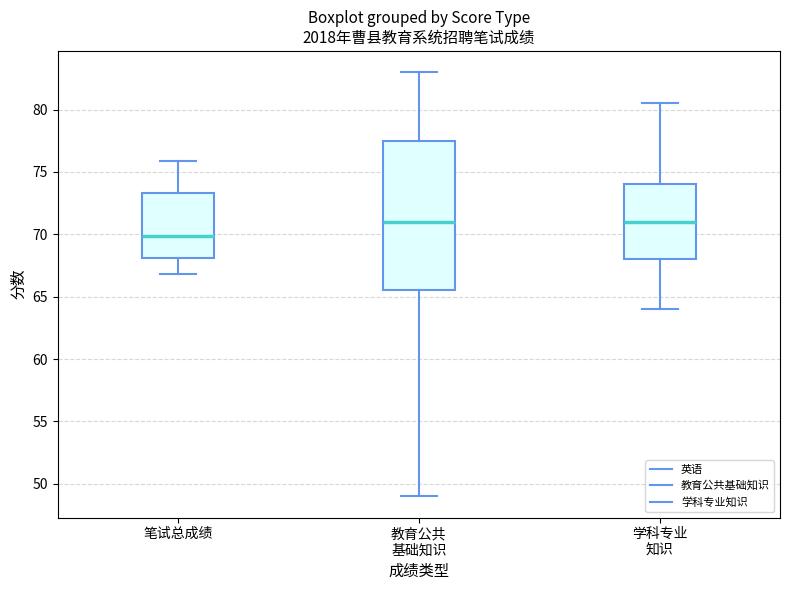

Where does the lower whisker of the box for 学科专业 知识 end on the y-axis? The values are not printed on the chart, so give them approximately, as read against the axis.

64.0